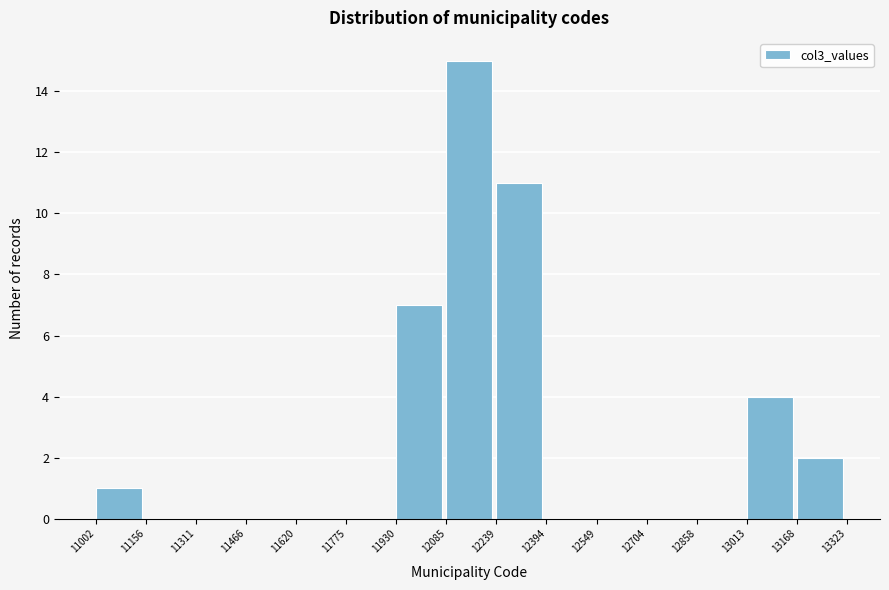

What is the height of the bar covering 13013 to 13168 on the x-axis? The values are not printed on the chart, so give them approximately, as read against the axis.

4